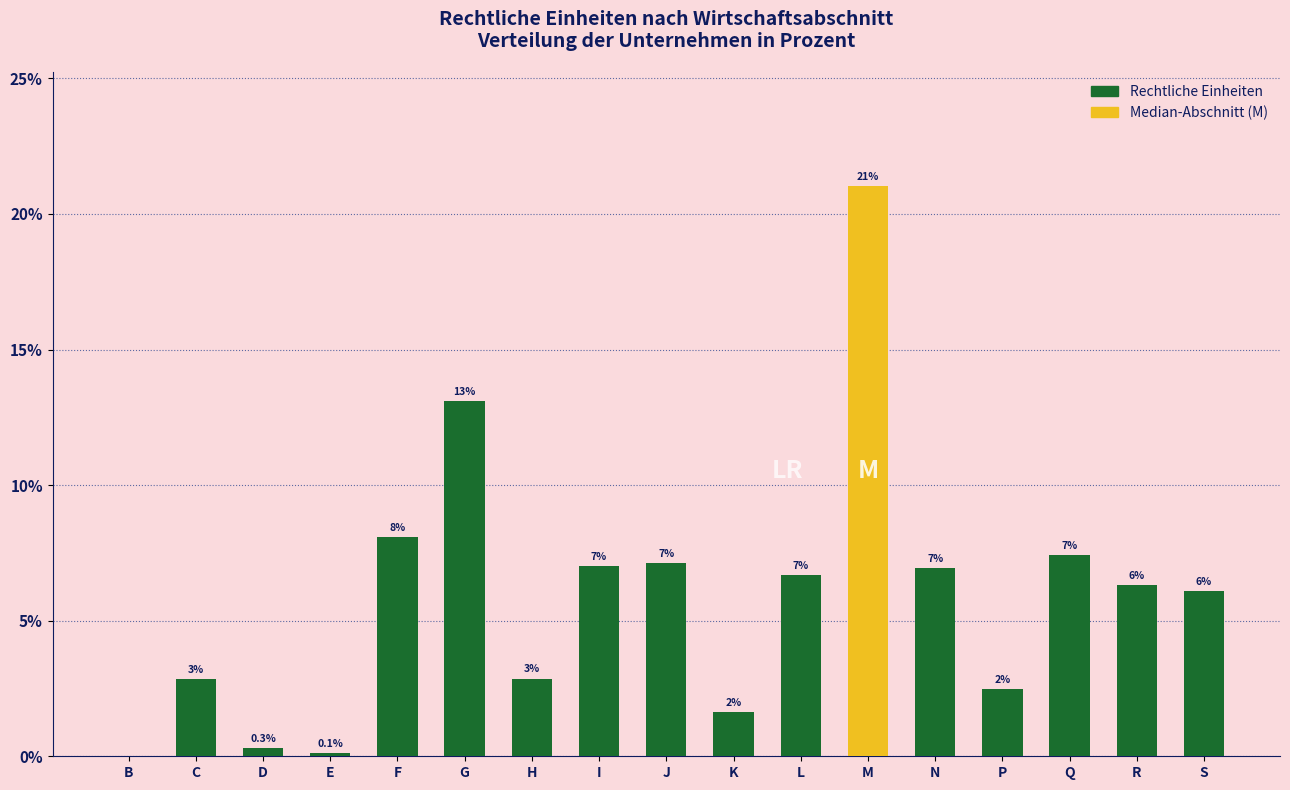

Which category has the highest value across all series?

M